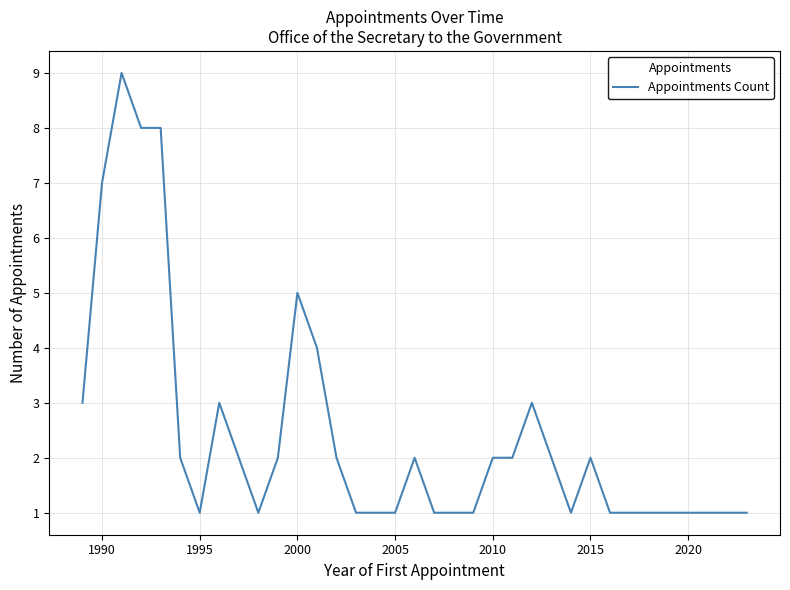

Is this an area chart (filled region under the line)?

No